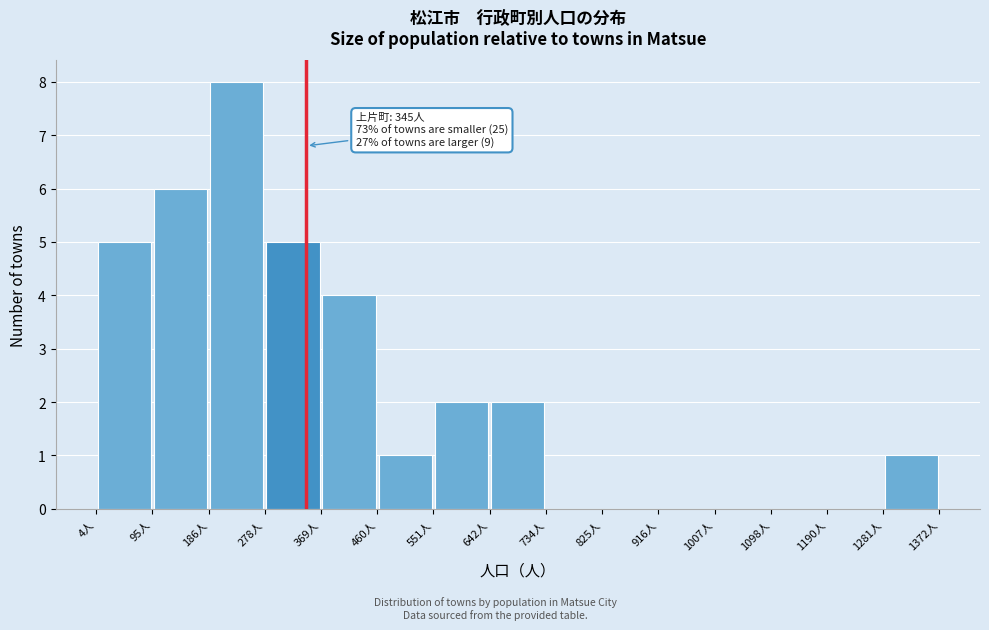

Over which range of the x-axis is the bar tallest?

190 to 280